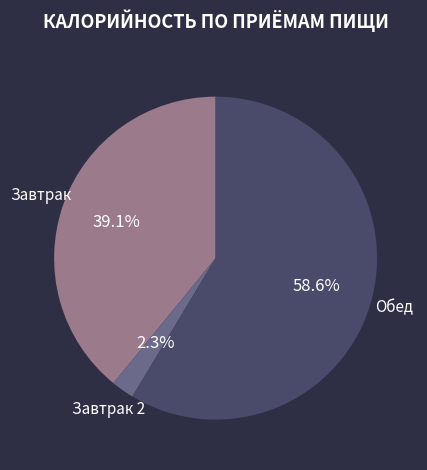

Is there a majority slice in this chart?

Yes